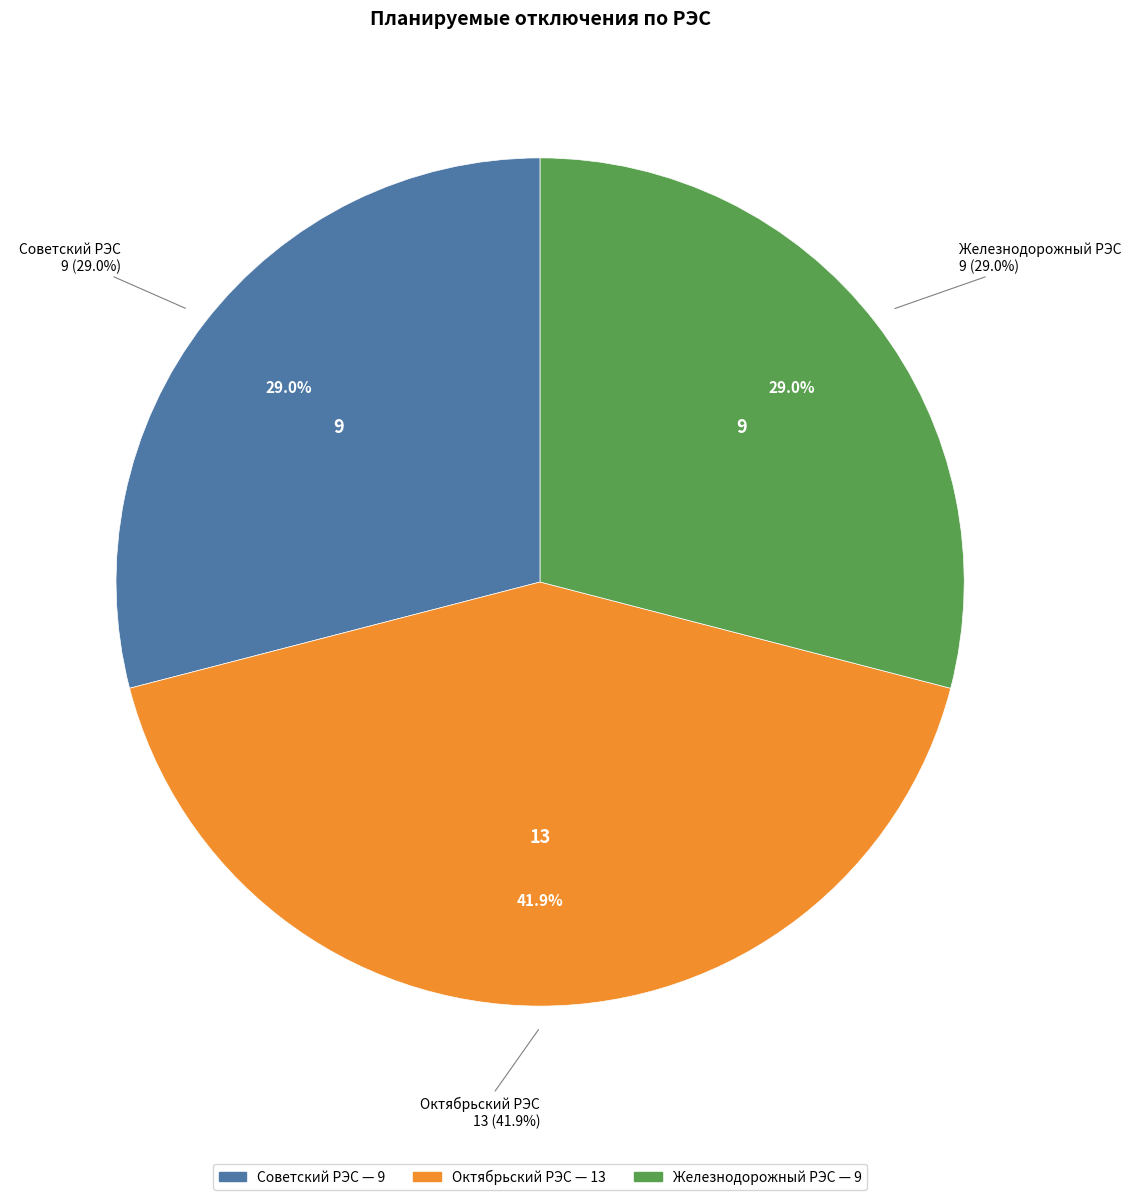

Which slice is the largest?

Октябрьский РЭС